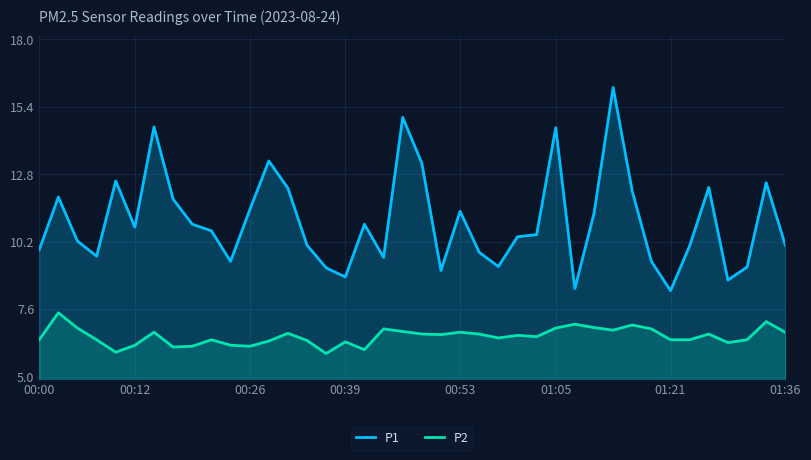

Which series has the widest spread of values?

P1